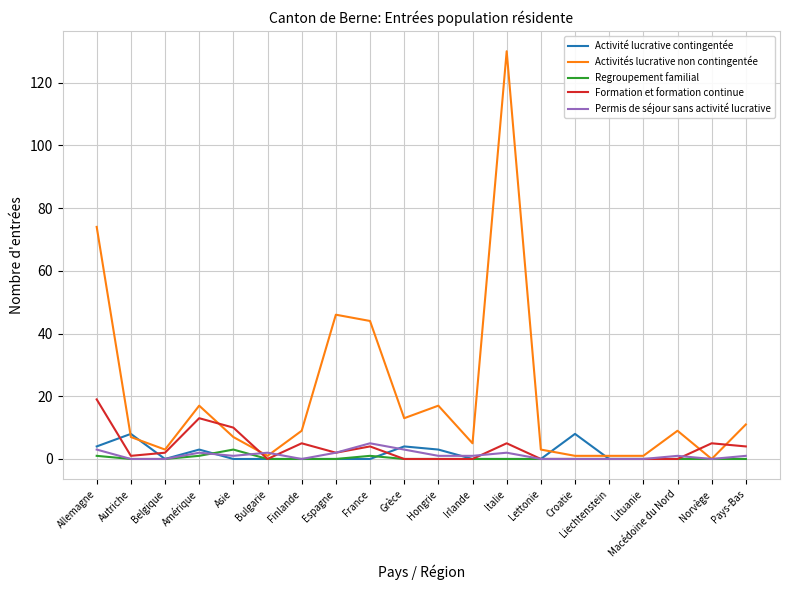

Reading left to right, what are all the values shown in this chart?

Activité lucrative contingentée: Allemagne=4	Autriche=8	Belgique=0	Amérique=3	Asie=0	Bulgarie=0	Finlande=0	Espagne=0	France=0	Grèce=4	Hongrie=3	Irlande=0	Italie=0	Lettonie=0	Croatie=8	Liechtenstein=0	Lituanie=0	Macédoine du Nord=0	Norvège=0	Pays-Bas=0
Activités lucrative non contingentée: Allemagne=74	Autriche=7	Belgique=3	Amérique=17	Asie=7	Bulgarie=1	Finlande=9	Espagne=46	France=44	Grèce=13	Hongrie=17	Irlande=5	Italie=130	Lettonie=3	Croatie=1	Liechtenstein=1	Lituanie=1	Macédoine du Nord=9	Norvège=0	Pays-Bas=11
Regroupement familial: Allemagne=1	Autriche=0	Belgique=0	Amérique=1	Asie=3	Bulgarie=0	Finlande=0	Espagne=0	France=1	Grèce=0	Hongrie=0	Irlande=0	Italie=0	Lettonie=0	Croatie=0	Liechtenstein=0	Lituanie=0	Macédoine du Nord=0	Norvège=0	Pays-Bas=0
Formation et formation continue: Allemagne=19	Autriche=1	Belgique=2	Amérique=13	Asie=10	Bulgarie=0	Finlande=5	Espagne=2	France=4	Grèce=0	Hongrie=0	Irlande=0	Italie=5	Lettonie=0	Croatie=0	Liechtenstein=0	Lituanie=0	Macédoine du Nord=0	Norvège=5	Pays-Bas=4
Permis de séjour sans activité lucrative: Allemagne=3	Autriche=0	Belgique=0	Amérique=2	Asie=1	Bulgarie=2	Finlande=0	Espagne=2	France=5	Grèce=3	Hongrie=1	Irlande=1	Italie=2	Lettonie=0	Croatie=0	Liechtenstein=0	Lituanie=0	Macédoine du Nord=1	Norvège=0	Pays-Bas=1